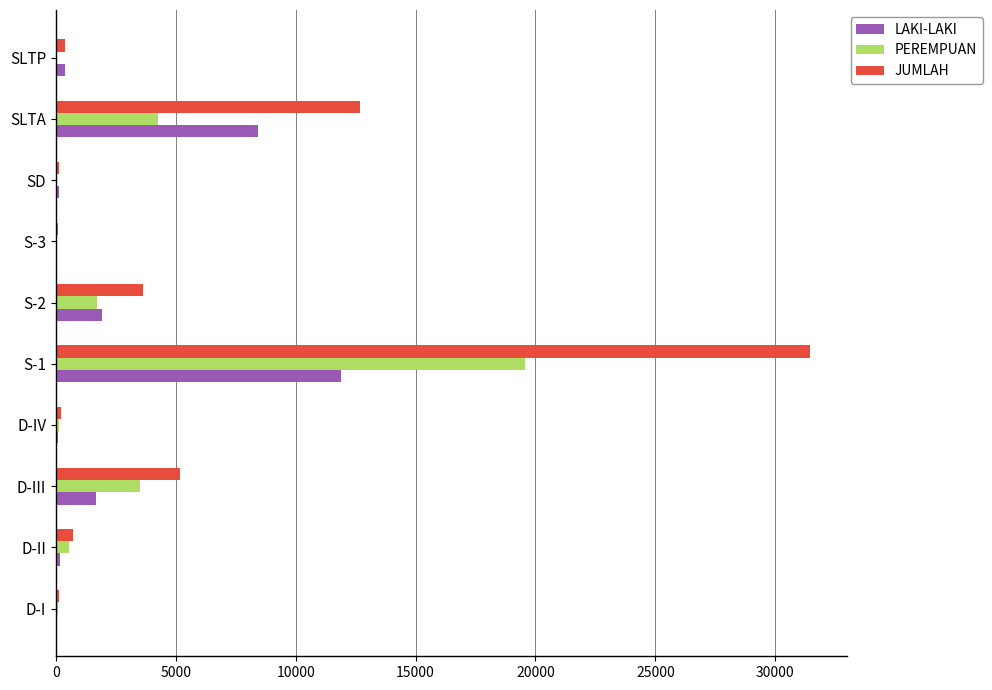

What is the average value of the JUMLAH series?

5458